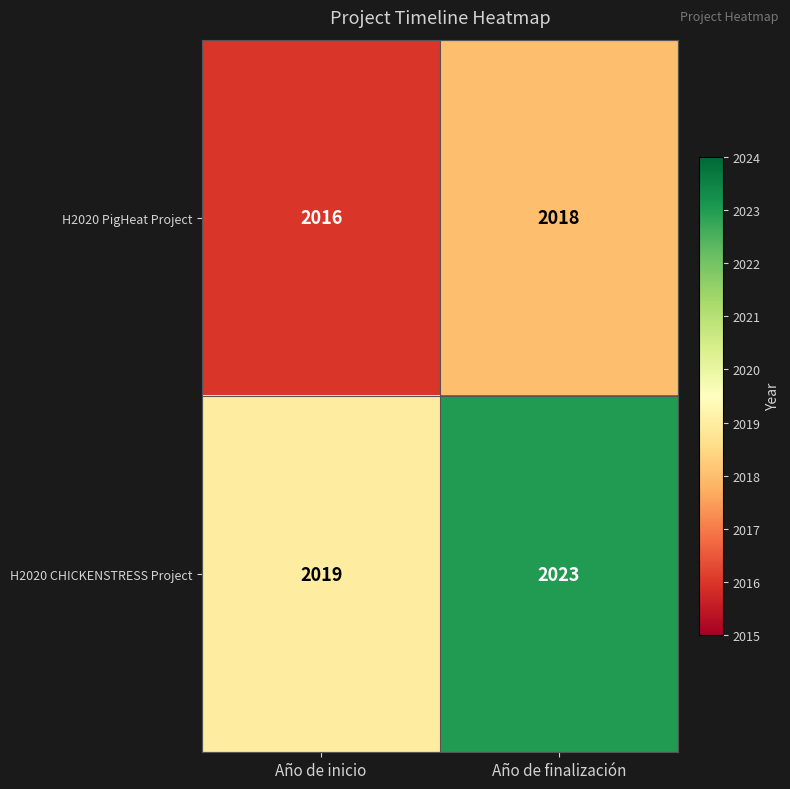

At which label does H2020 PigHeat Project reach its peak?

Año de finalización